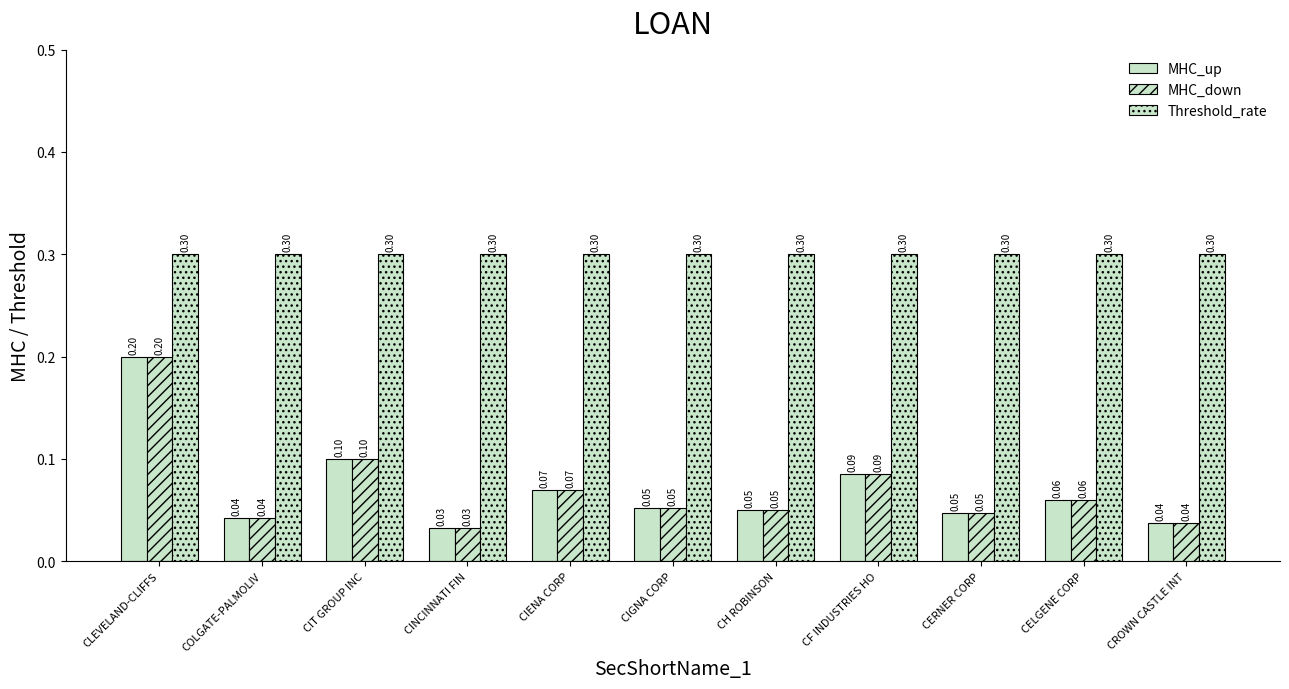

Between COLGATE-PALMOLIV and CH ROBINSON, which series saw the biggest shift?

MHC_up